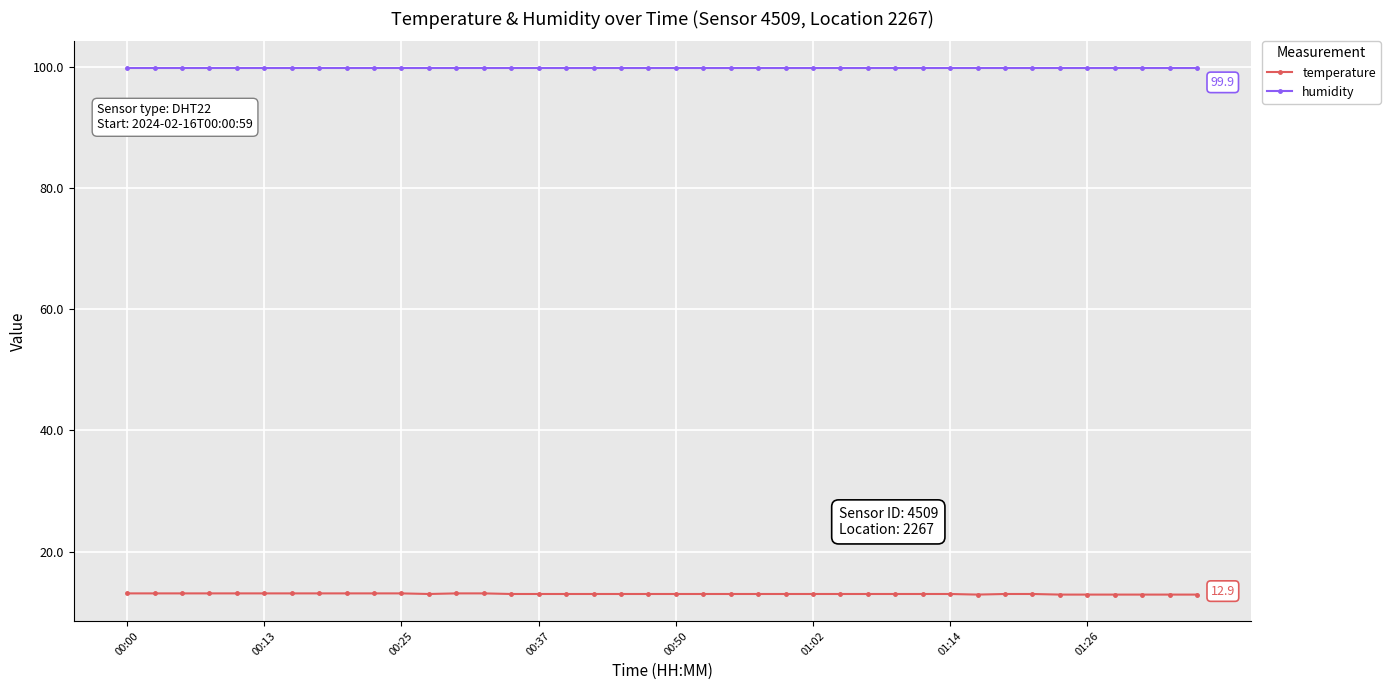

True or false: humidity and temperature cross at least once.

False